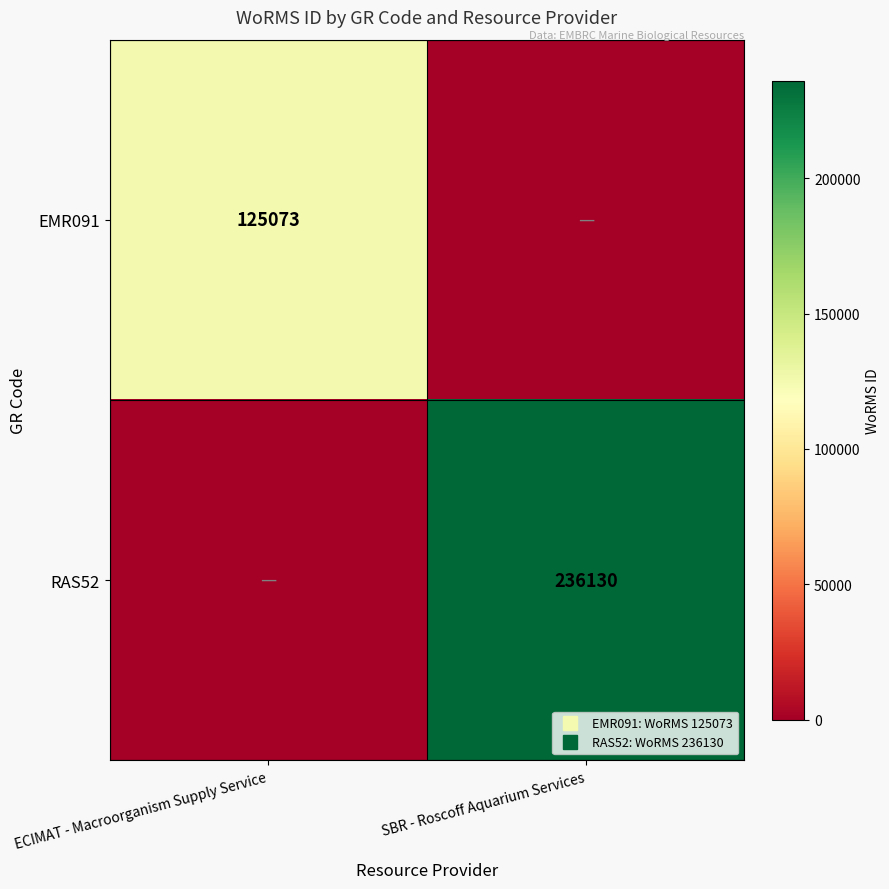

What is the difference between the RAS52 values at SBR - Roscoff Aquarium Services and ECIMAT - Macroorganism Supply Service?

236130